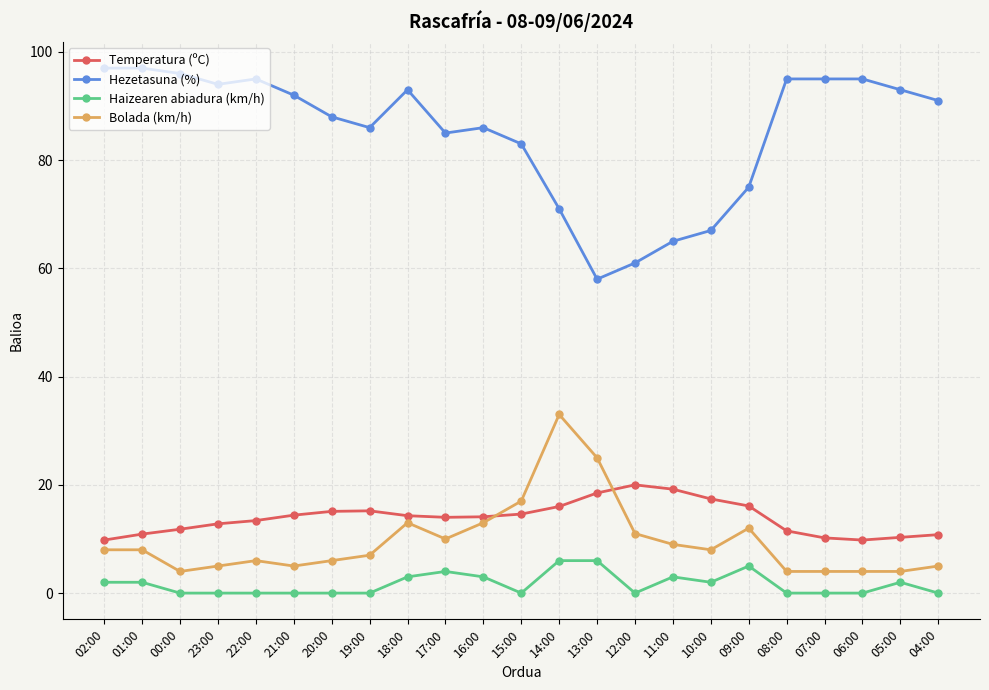

What is the sum of the Bolada (km/h) values at 16:00 and 15:00?

30.0